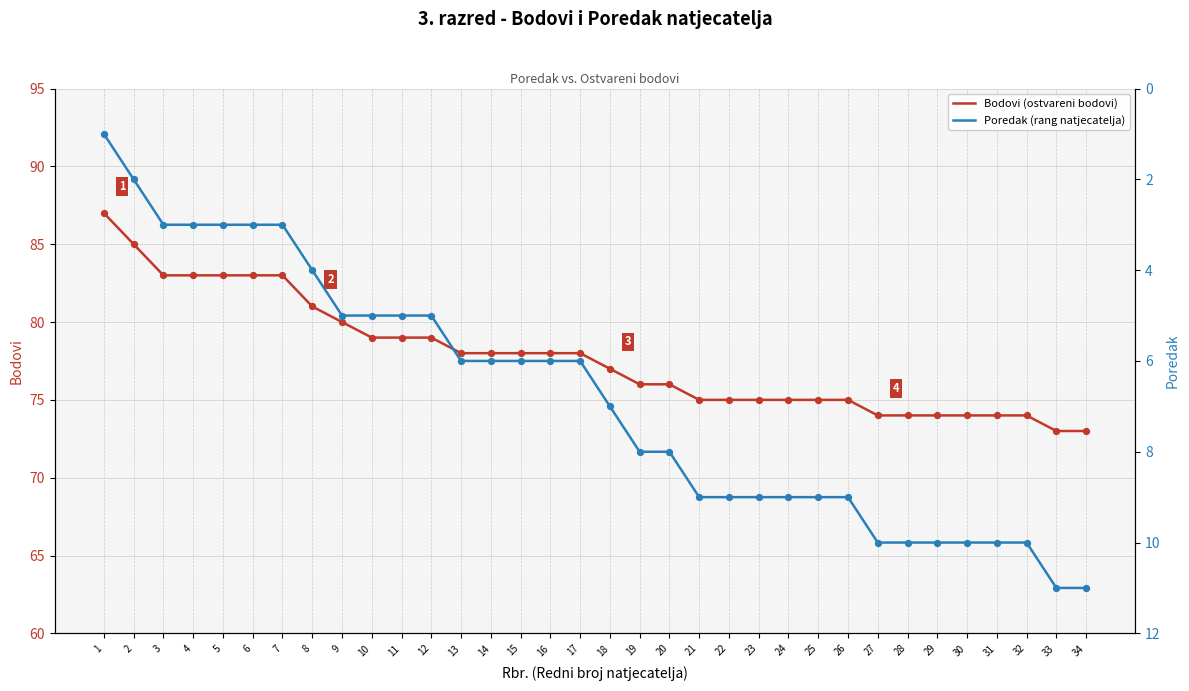

At how many categories does at least one series exceed 23?

34